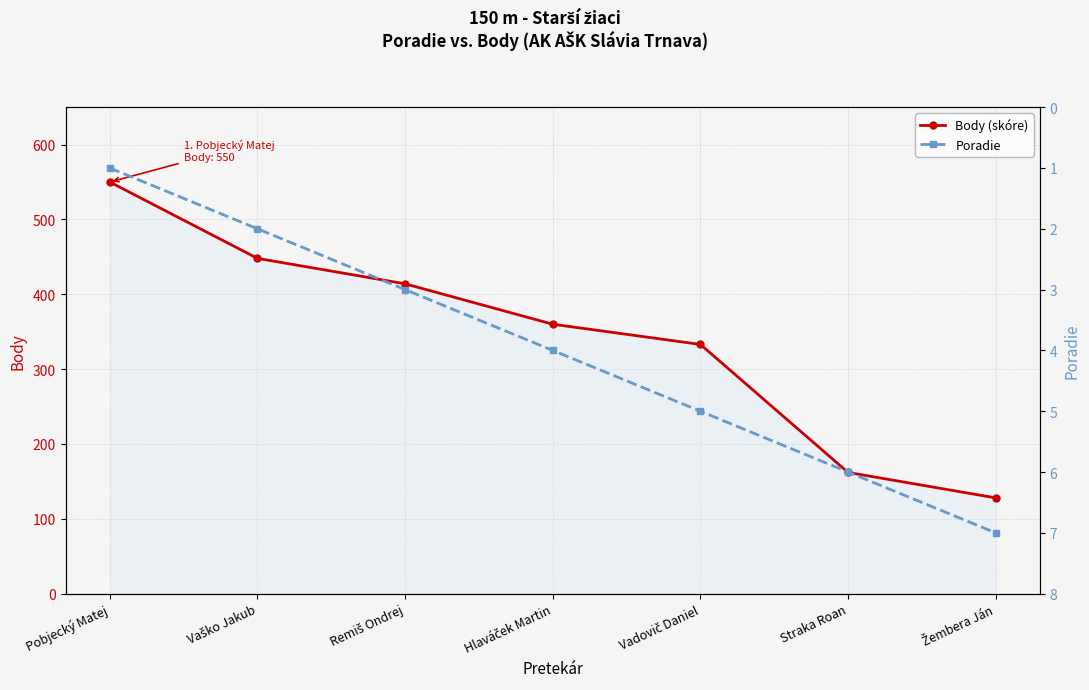

Rank the series at Straka Roan from highest to lowest value.

Body (skóre), Poradie